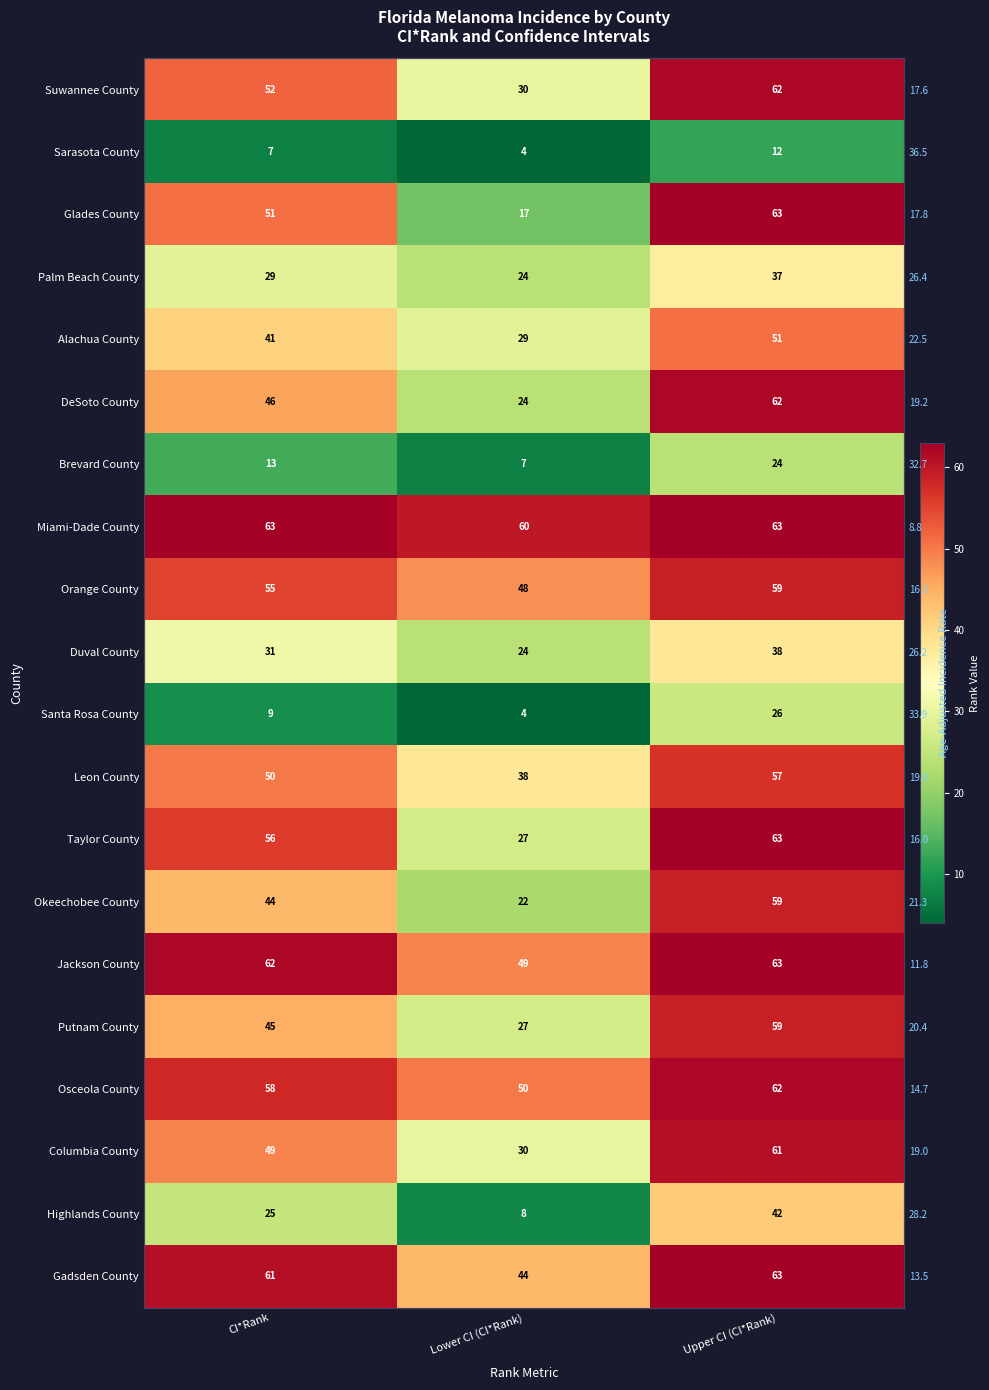

How many data points in DeSoto County are above 46?

1